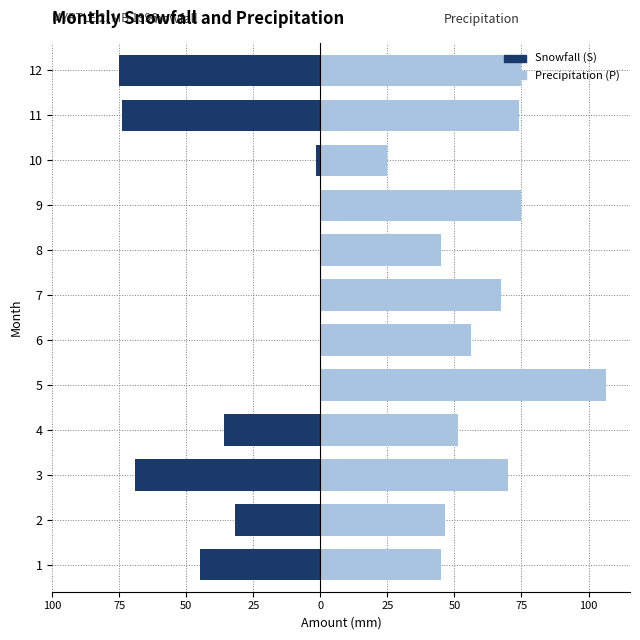

How many bars are there in each group?

2